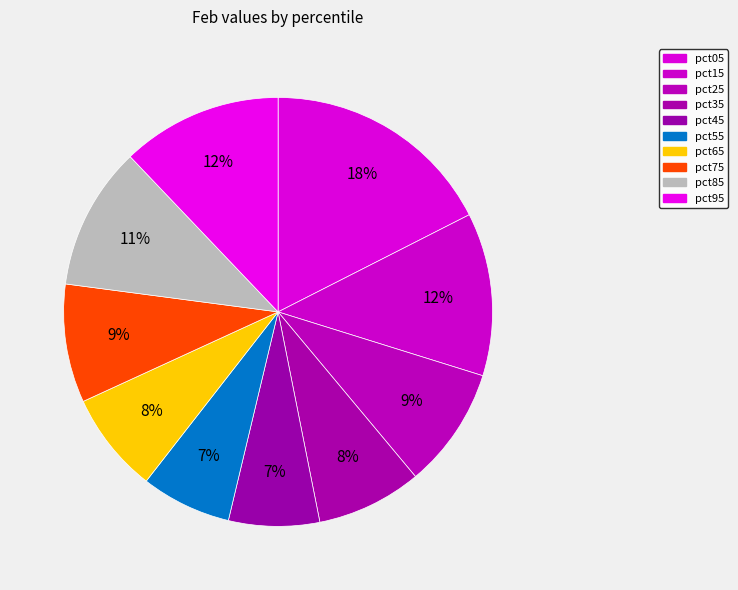

What percentage is the pct35 slice, to the nearest percent?

8%